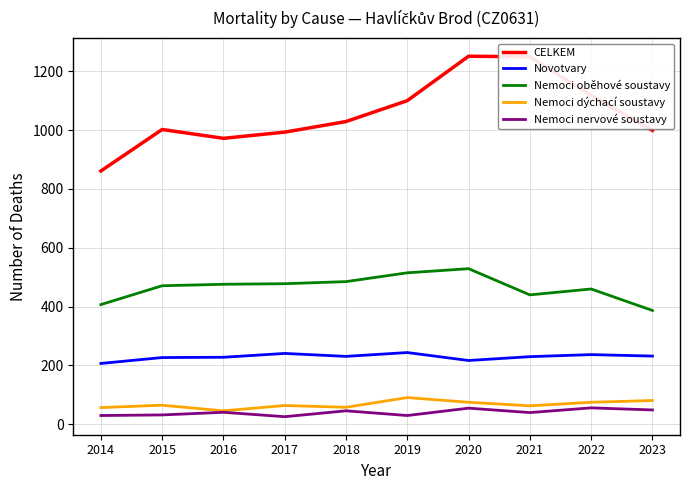

Is the value of Novotvary at 2019 greater than the value of Nemoci dýchací soustavy at 2017?

Yes